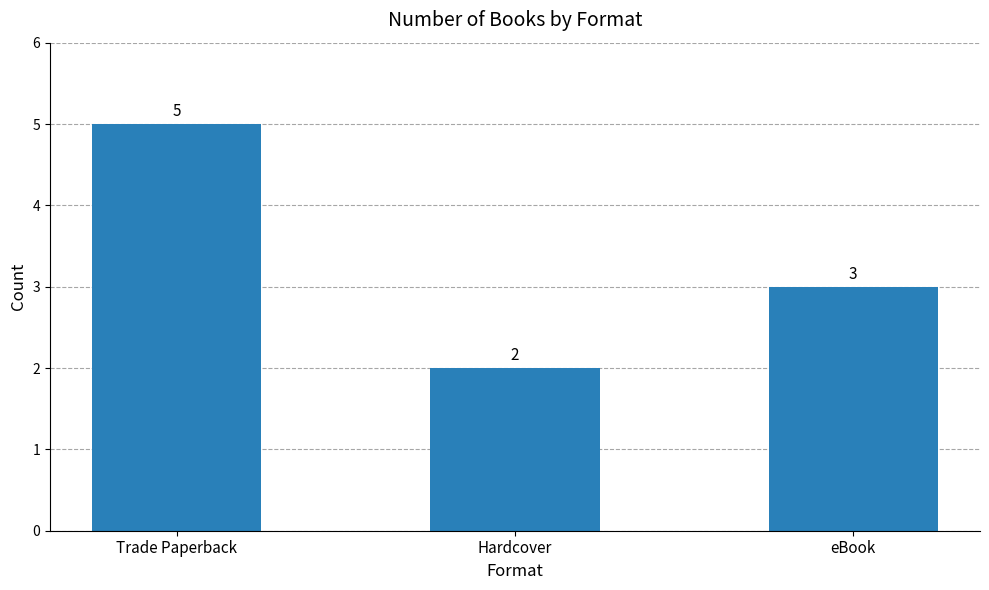

How many data points does each series have?

3